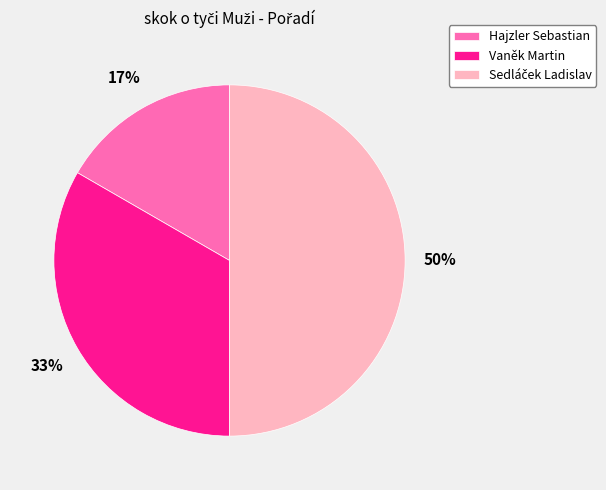

What is the smallest slice in the pie chart?

Hajzler Sebastian